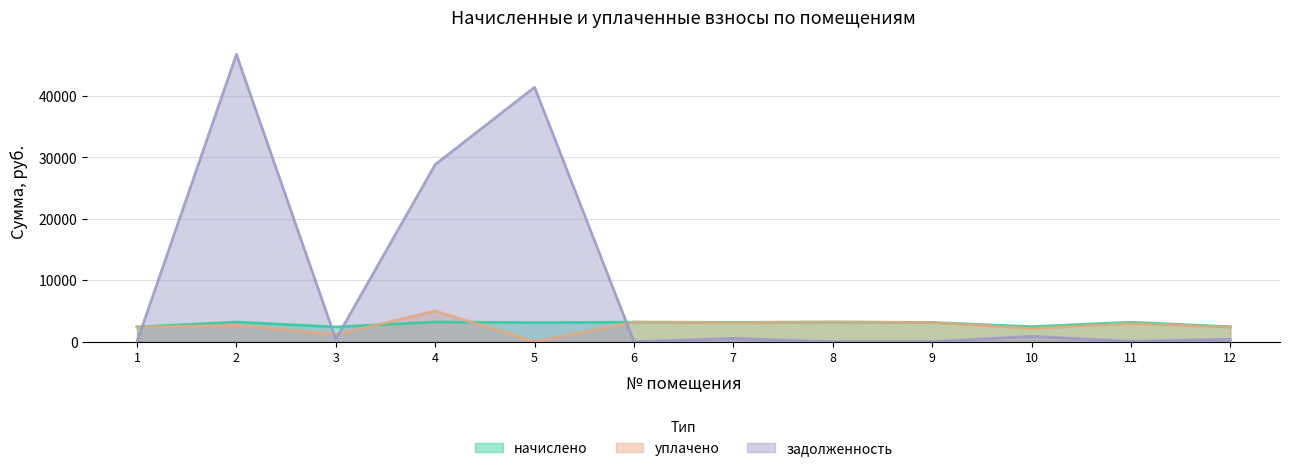

At which label is уплачено closest to 2500?

1